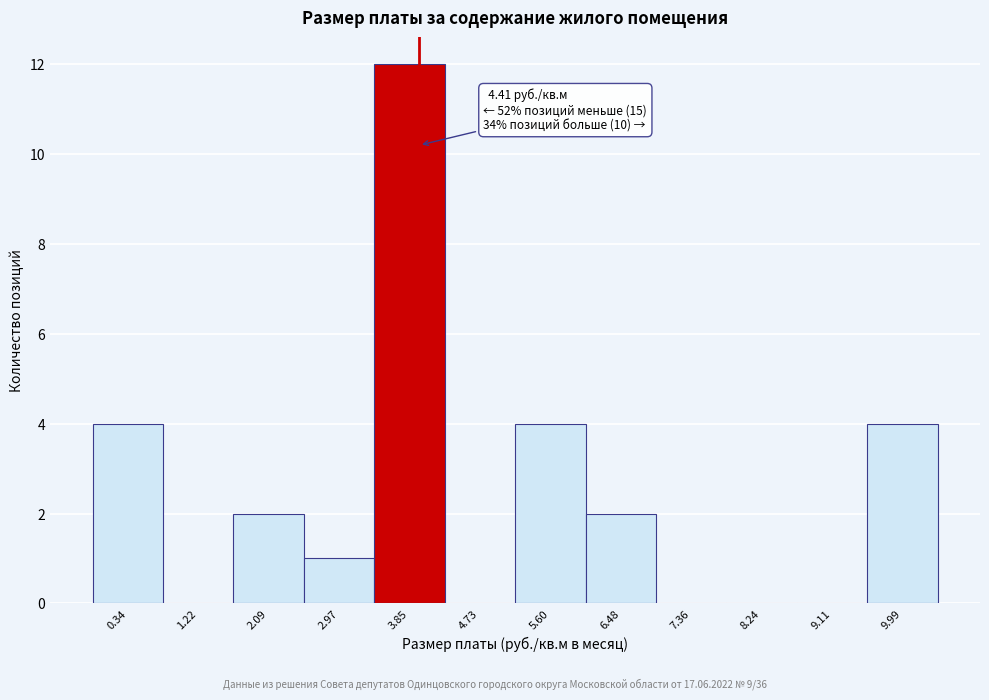

Reading left to right, list all the values displayed in this chart.

0.34=4	1.22=0	2.09=2	2.97=1	3.85=12	4.73=0	5.60=4	6.48=2	7.36=0	8.24=0	9.11=0	9.99=4